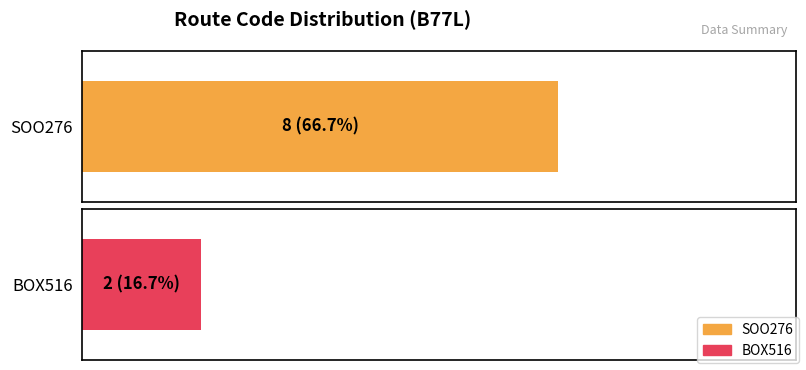

At which category is the sum across all series the highest?

SOO276 count